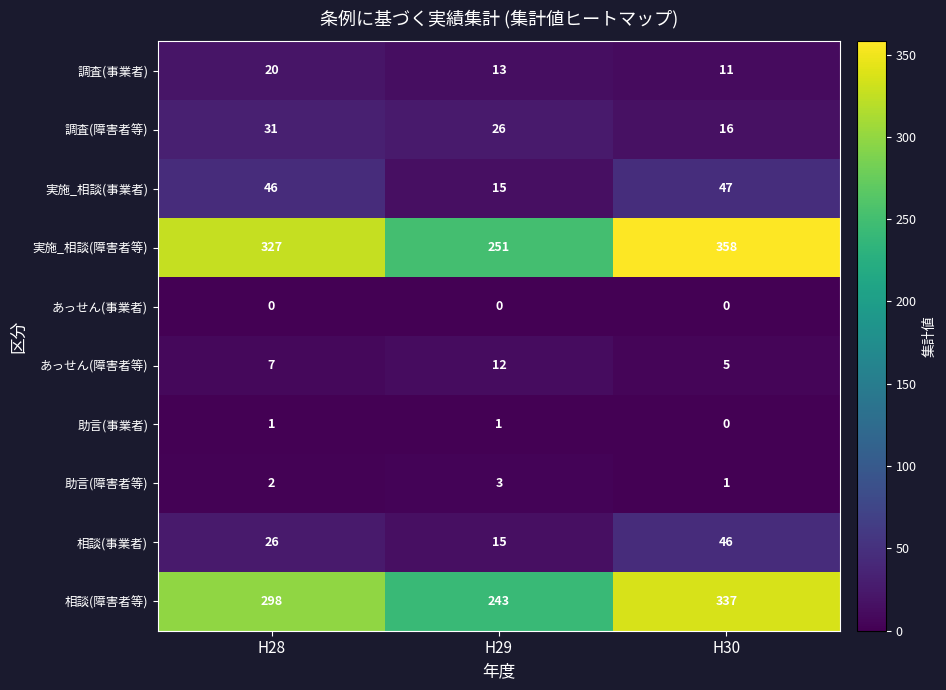

The value of 相談(事業者) at H30 is 24. True or false?

False